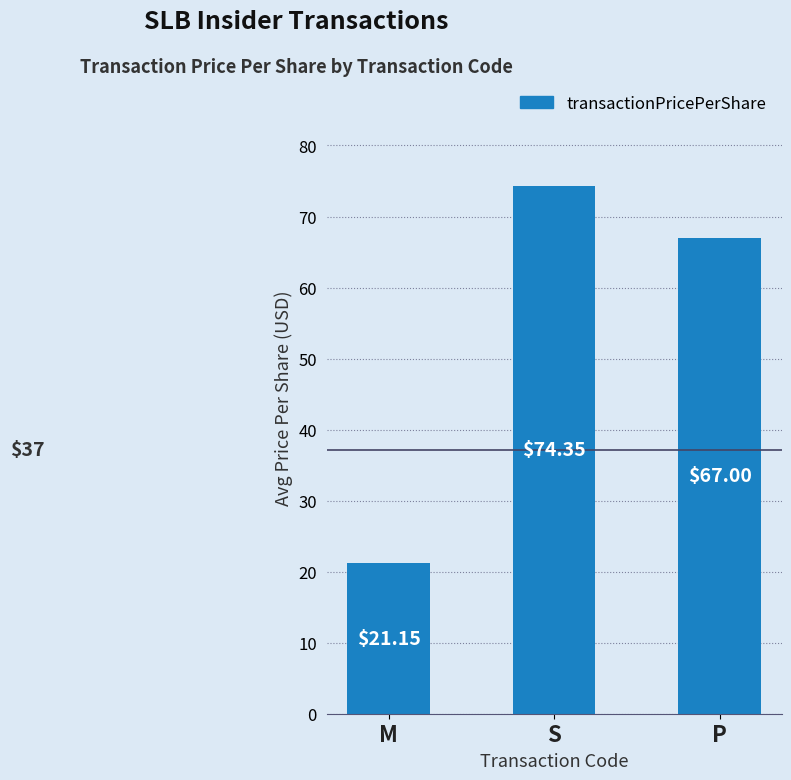

What is the minimum value shown in the chart?

21.2